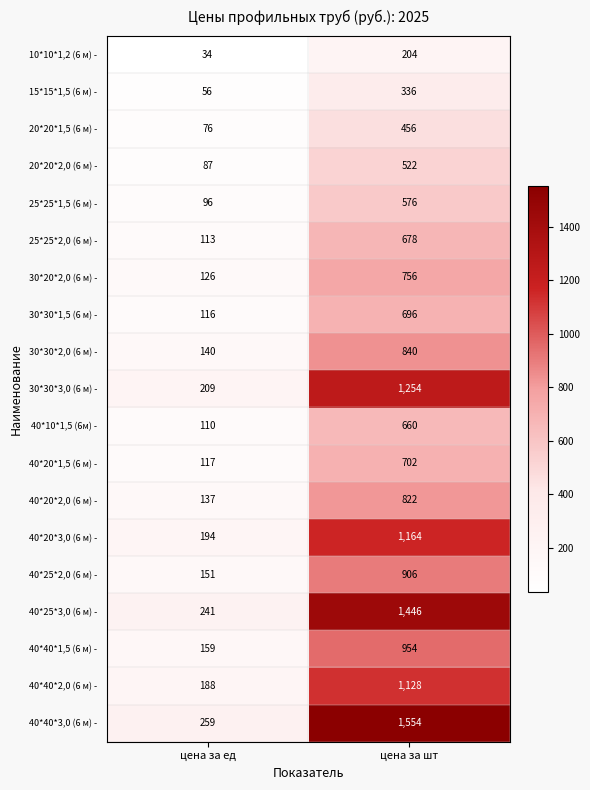

Rank the series by their maximum value, from lowest to highest.

10*10*1,2 (6 м) -, 15*15*1,5 (6 м) -, 20*20*1,5 (6 м) -, 20*20*2,0 (6 м) -, 25*25*1,5 (6 м) -, 40*10*1,5 (6м) -, 25*25*2,0 (6 м) -, 30*30*1,5 (6 м) -, 40*20*1,5 (6 м) -, 30*20*2,0 (6 м) -, 40*20*2,0 (6 м) -, 30*30*2,0 (6 м) -, 40*25*2,0 (6 м) -, 40*40*1,5 (6 м) -, 40*40*2,0 (6 м) -, 40*20*3,0 (6 м) -, 30*30*3,0 (6 м) -, 40*25*3,0 (6 м) -, 40*40*3,0 (6 м) -